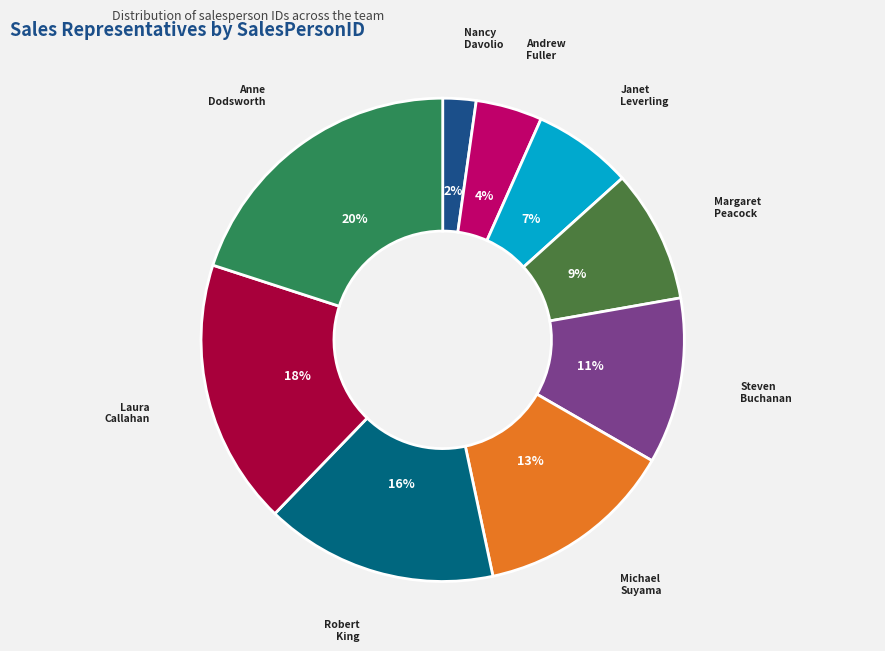

To the nearest percent, what is the difference between the largest and smallest slice percentages?

18%